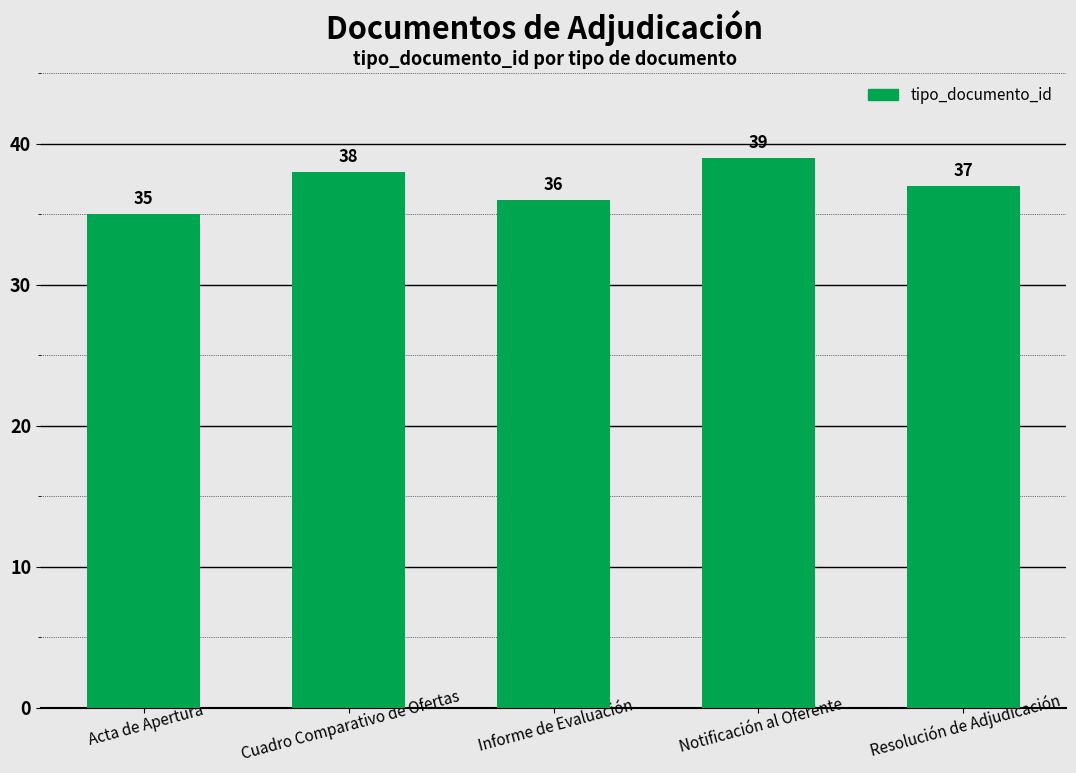

True or false: the data shows 10 at Notificación al Oferente.

False